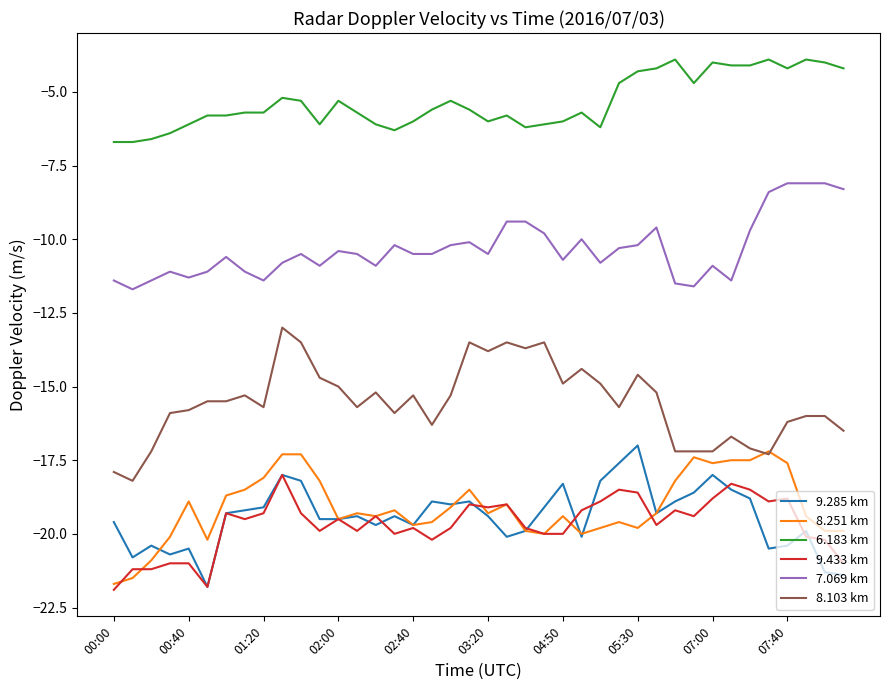

True or false: 7.069 km and 8.251 km cross at least once.

False